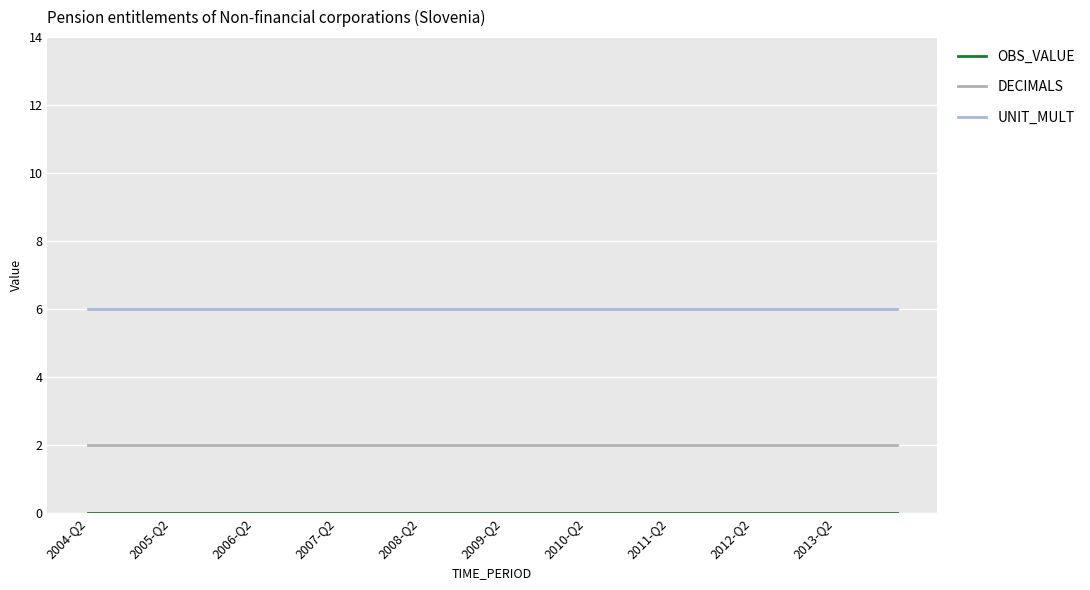

Which series has the largest total across all categories?

UNIT_MULT